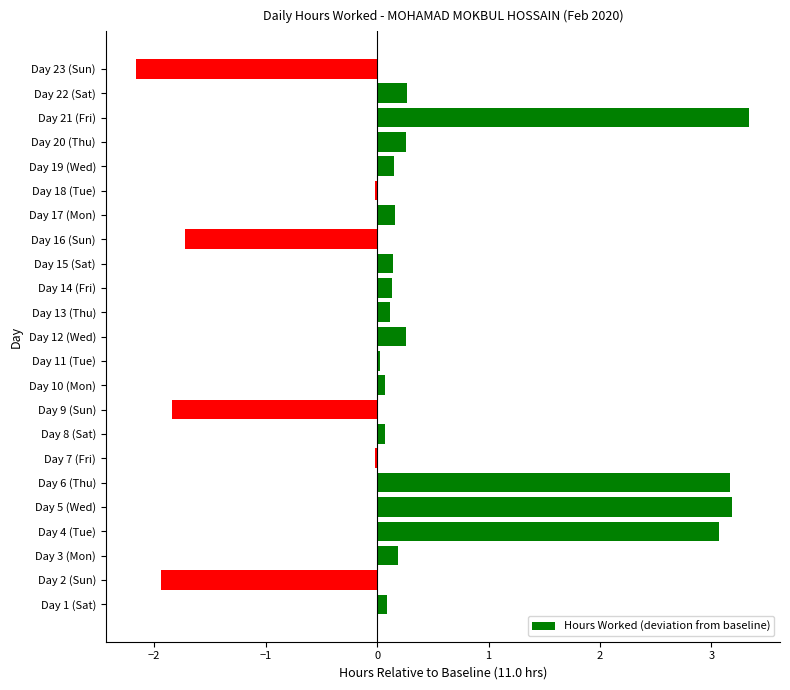

How many data points does each series have?

23